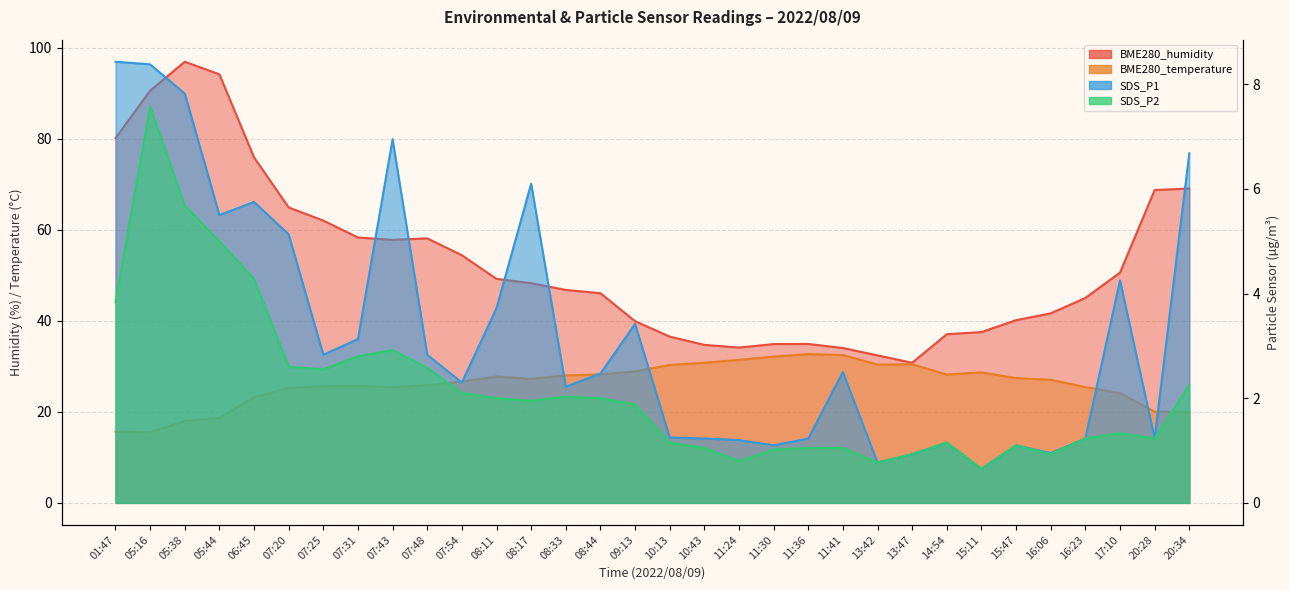

True or false: BME280_temperature has a value of 45.2 at 13:47.

False